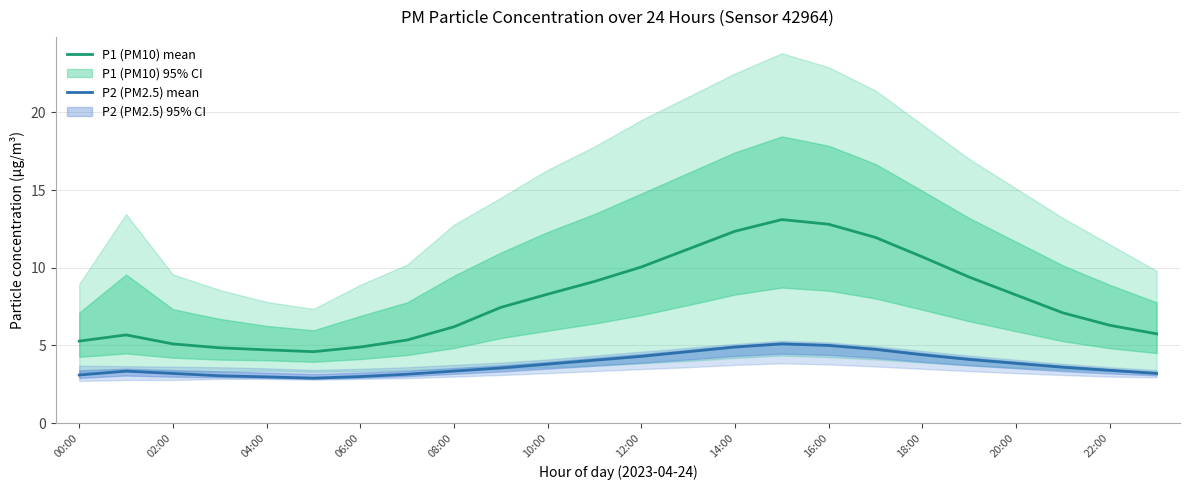

At which category is the sum across all series the highest?

15